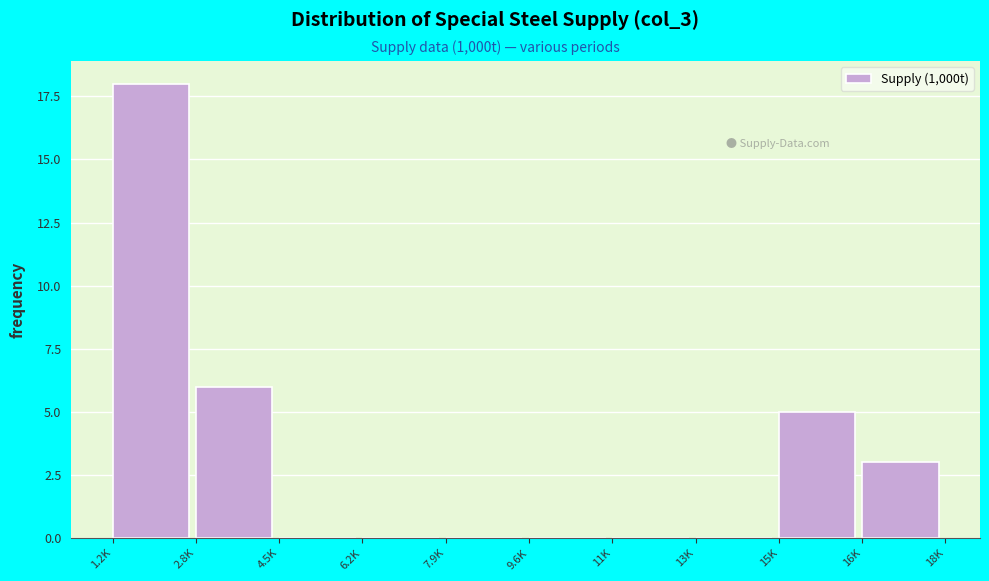

Reading left to right, list all the values displayed in this chart.

1.2K=18	2.8K=6	4.5K=0	6.2K=0	7.9K=0	9.6K=0	11K=0	13K=0	15K=5	16K=3